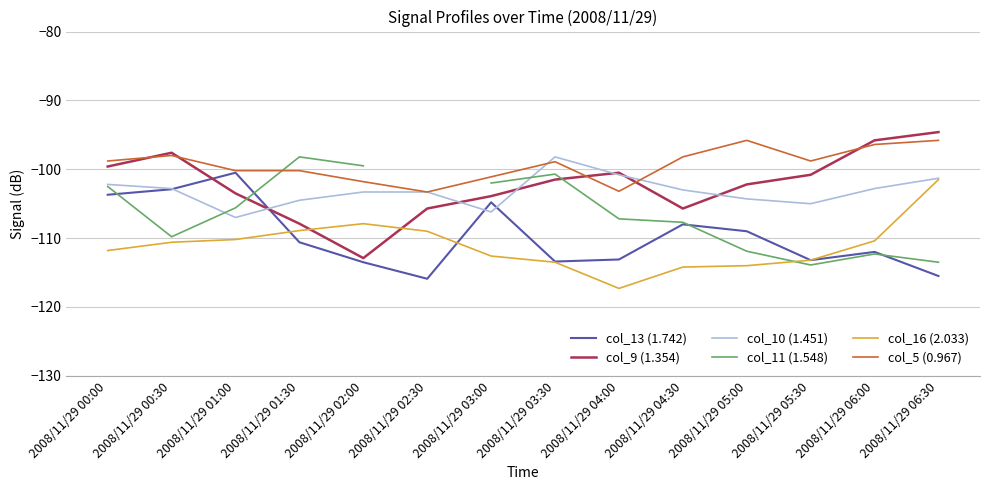

How many values in the col_5 (0.967) series are below -98?

10